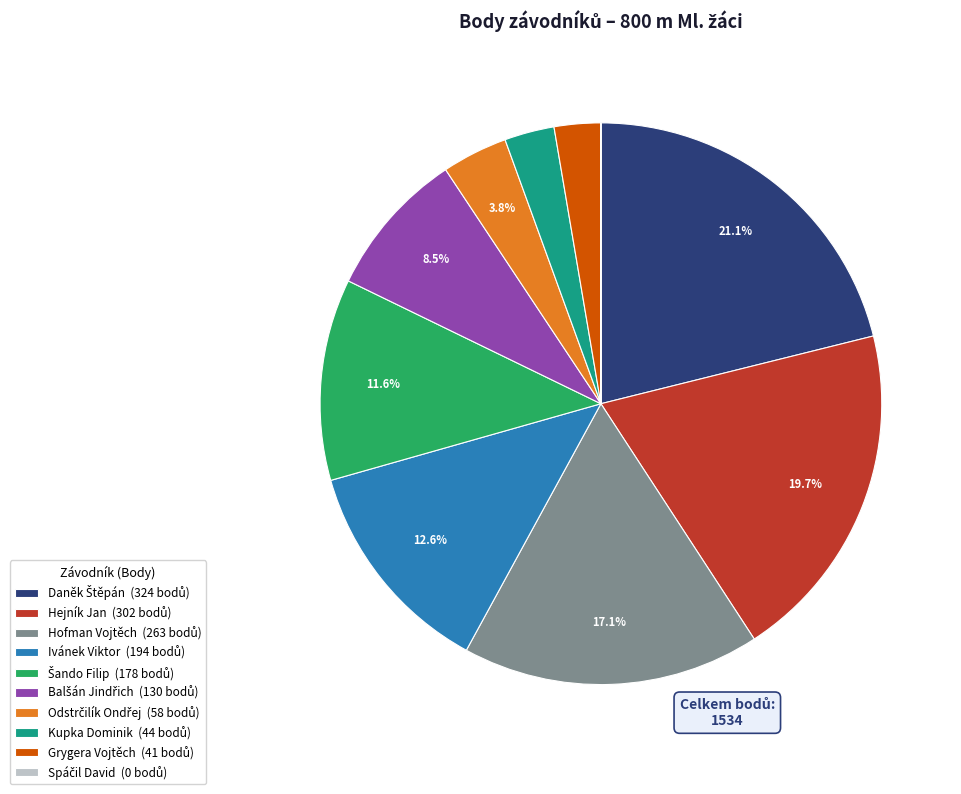

What is the total percentage of Daněk Štěpán and Kupka Dominik?

24.0%